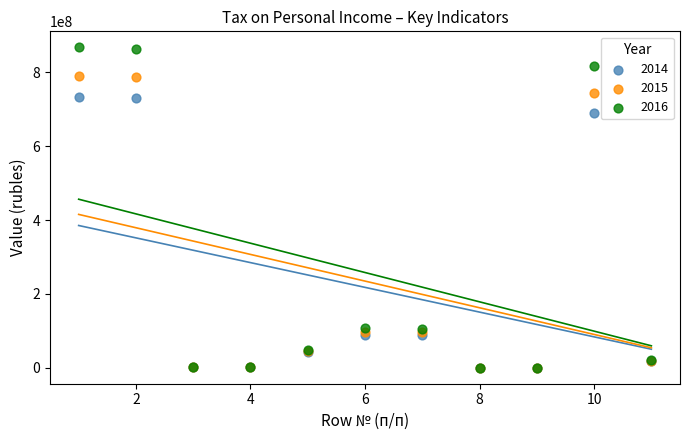

Across all series, what Y value is closest to 433929361?

690882055.0